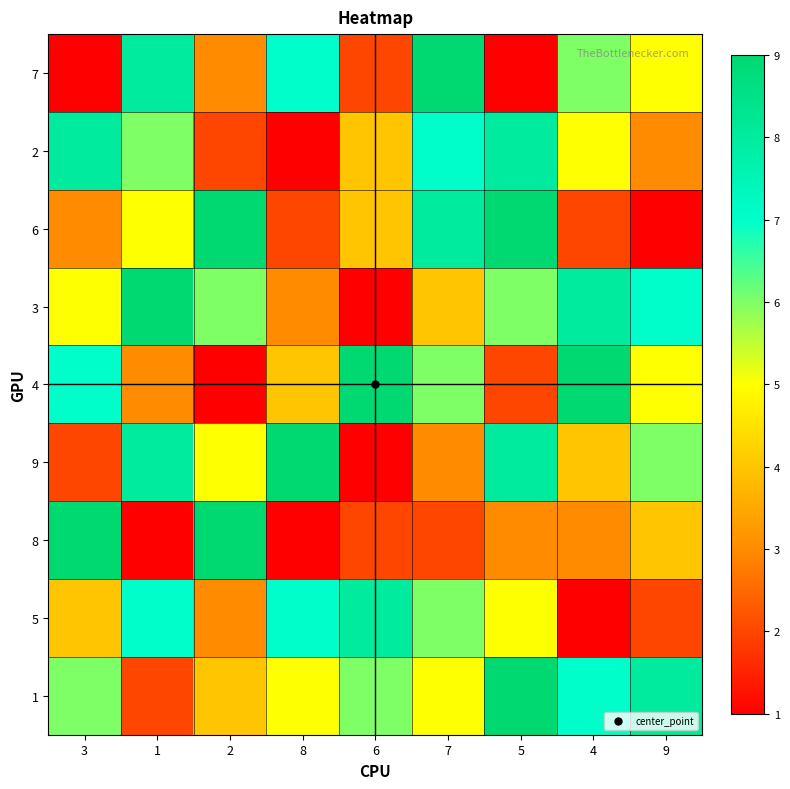

Which has a higher value, 2 or 1?

1